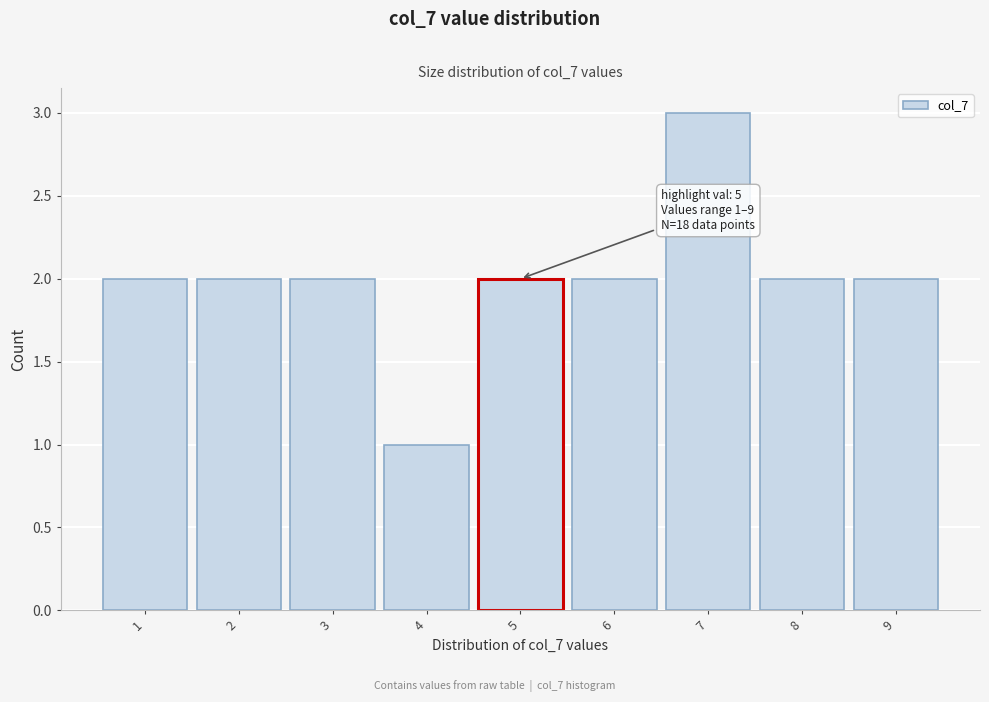

Reading right to left, transcribe all the data shown in this chart.

2	2	3	2	2	1	2	2	2